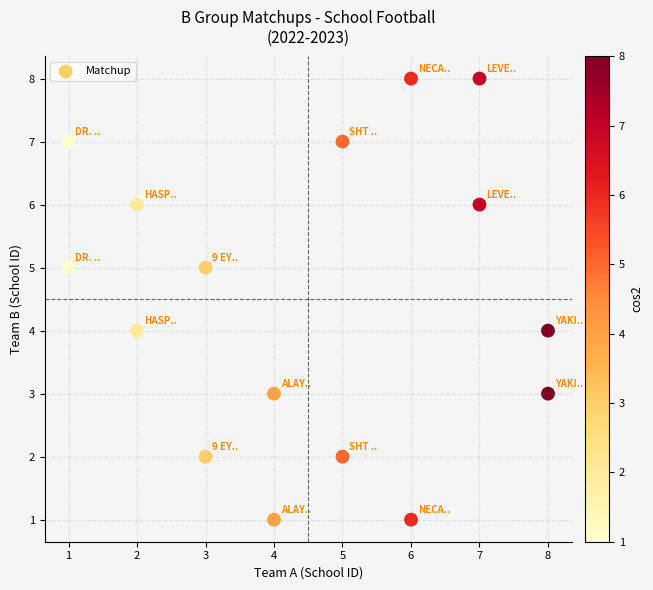

What is the range of X values (max minus min)?

7